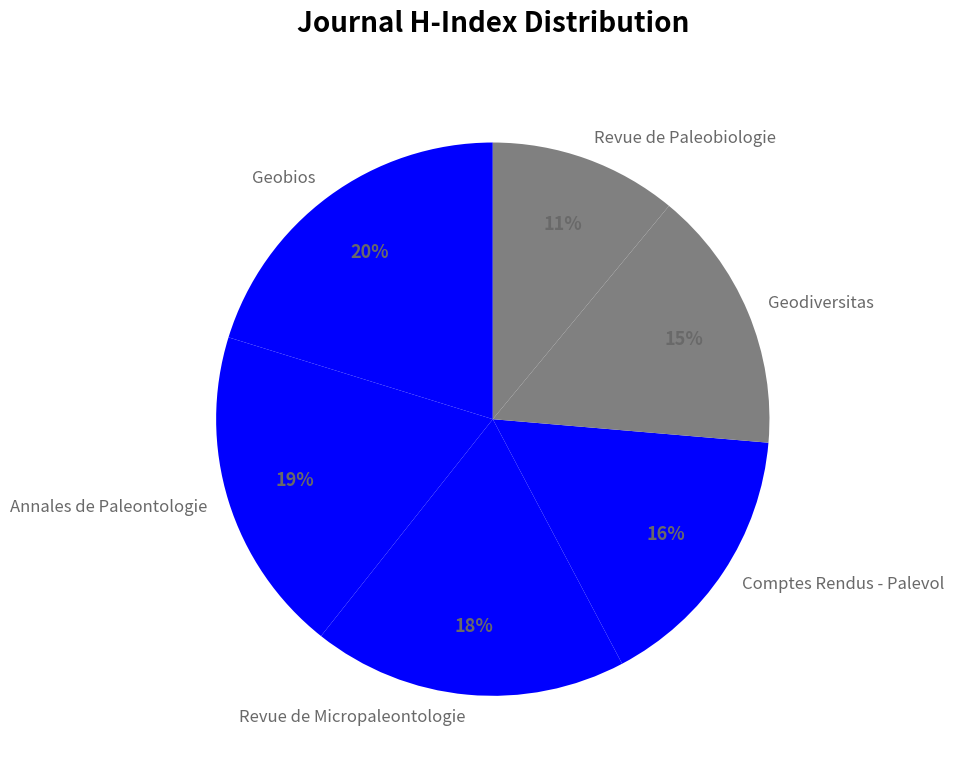

Does any single category account for the majority?

No